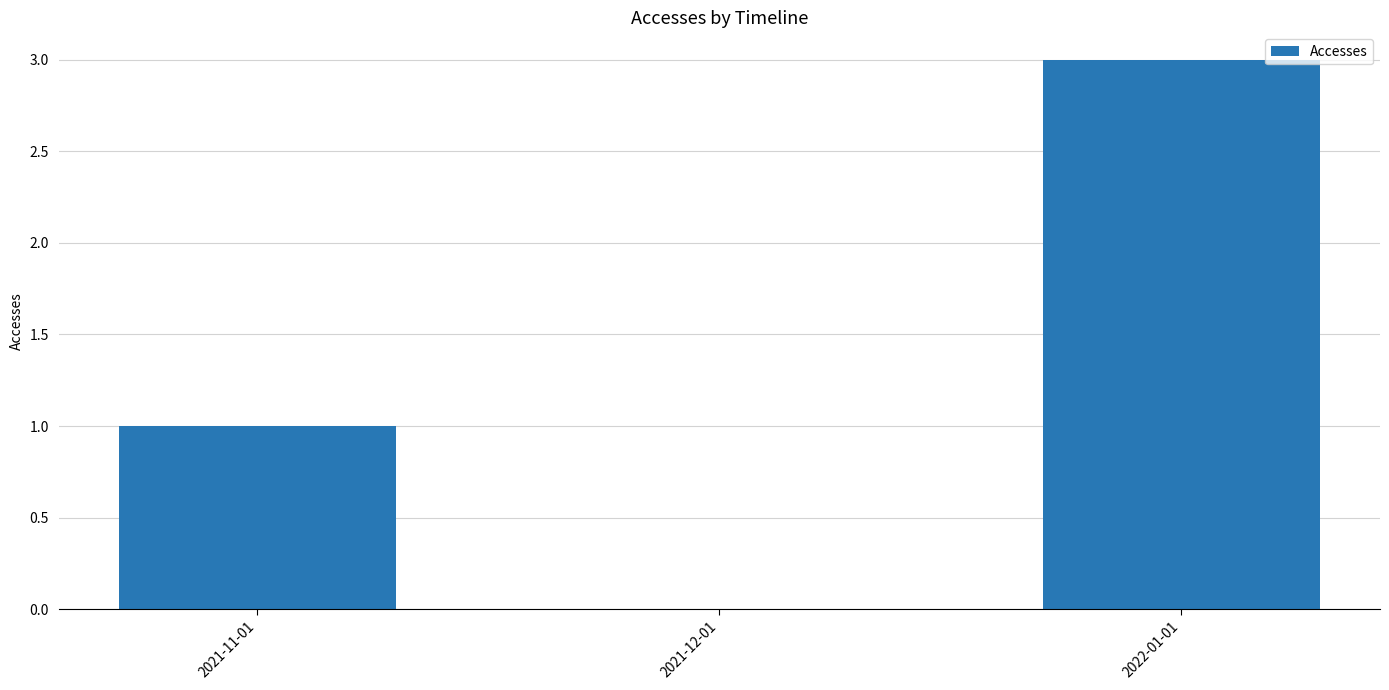

At which label is the value closest to 1?

2021-11-01